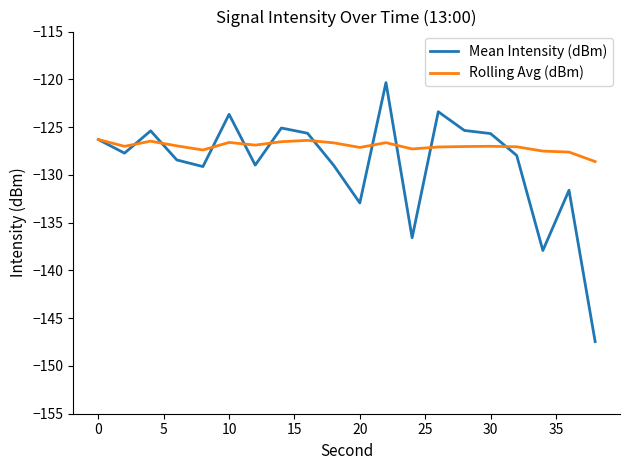

True or false: Mean Intensity (dBm) has more than 1 points higher than both neighbors.

True